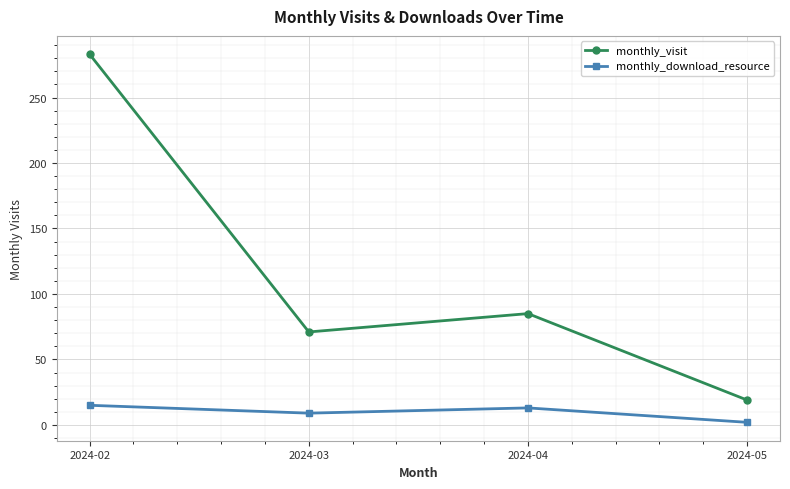

List the labels in order of monthly_visit value, smallest first.

2024-05, 2024-03, 2024-04, 2024-02